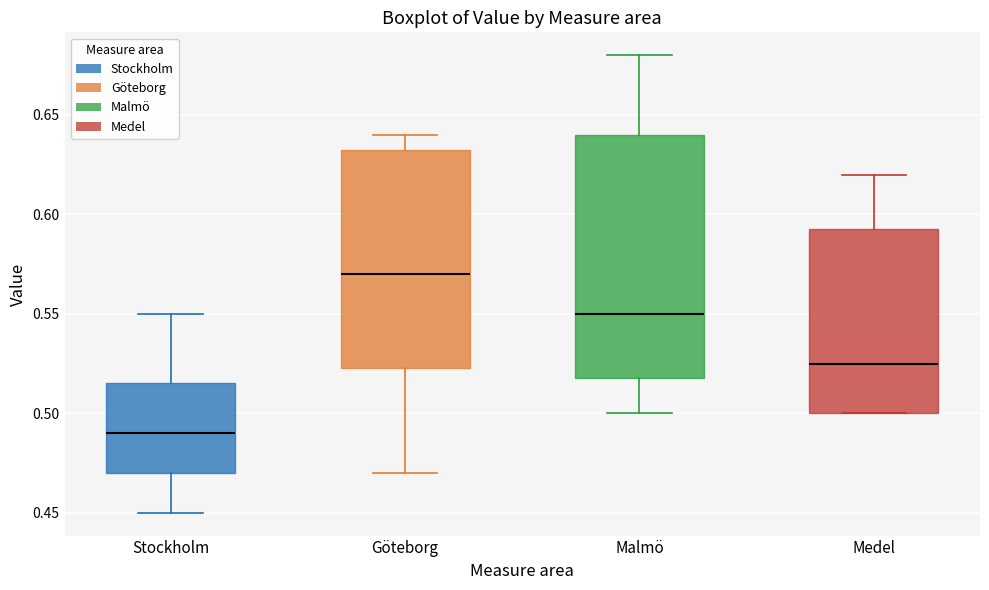

Which box has the lowest median line?

Stockholm